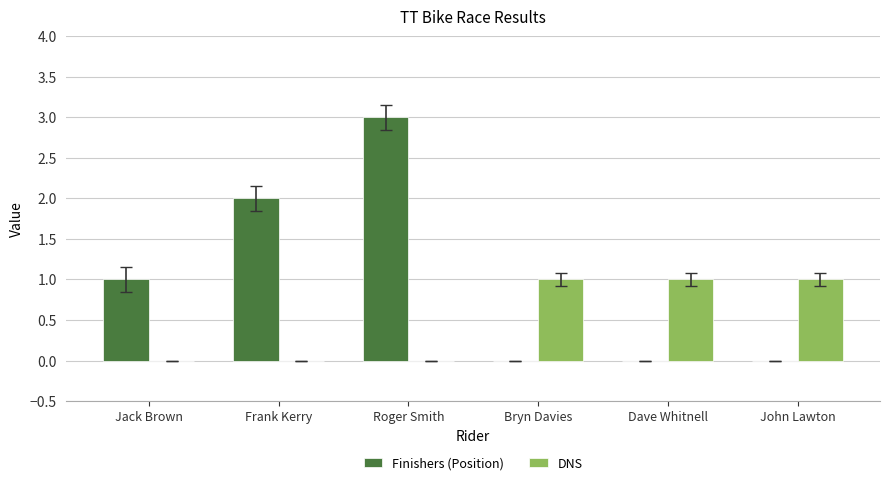

What is the total value across all series at Roger Smith?

3